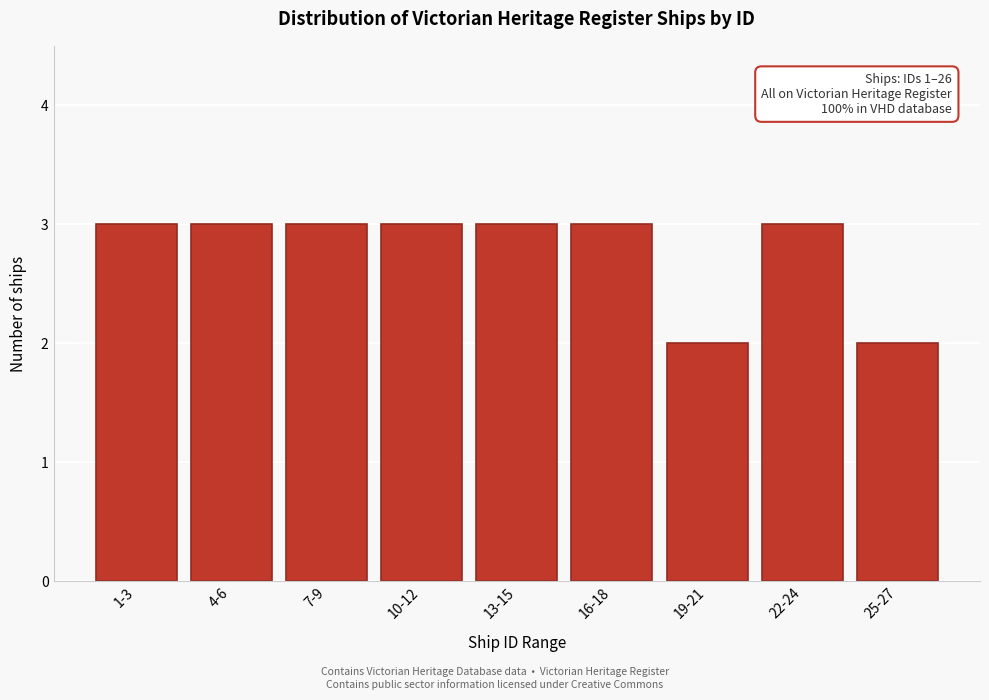

Reading left to right, list all the values displayed in this chart.

3	3	3	3	3	3	2	3	2